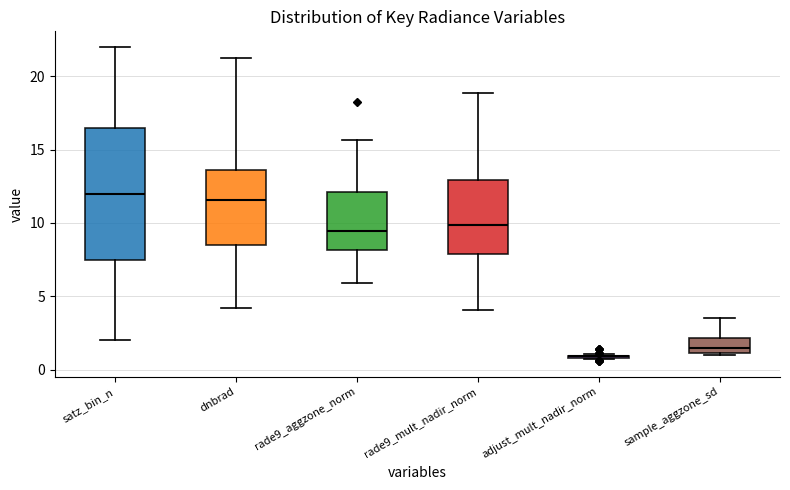

Where is the upper edge of the box for dnbrad on the y-axis? The values are not printed on the chart, so give them approximately, as read against the axis.

13.5